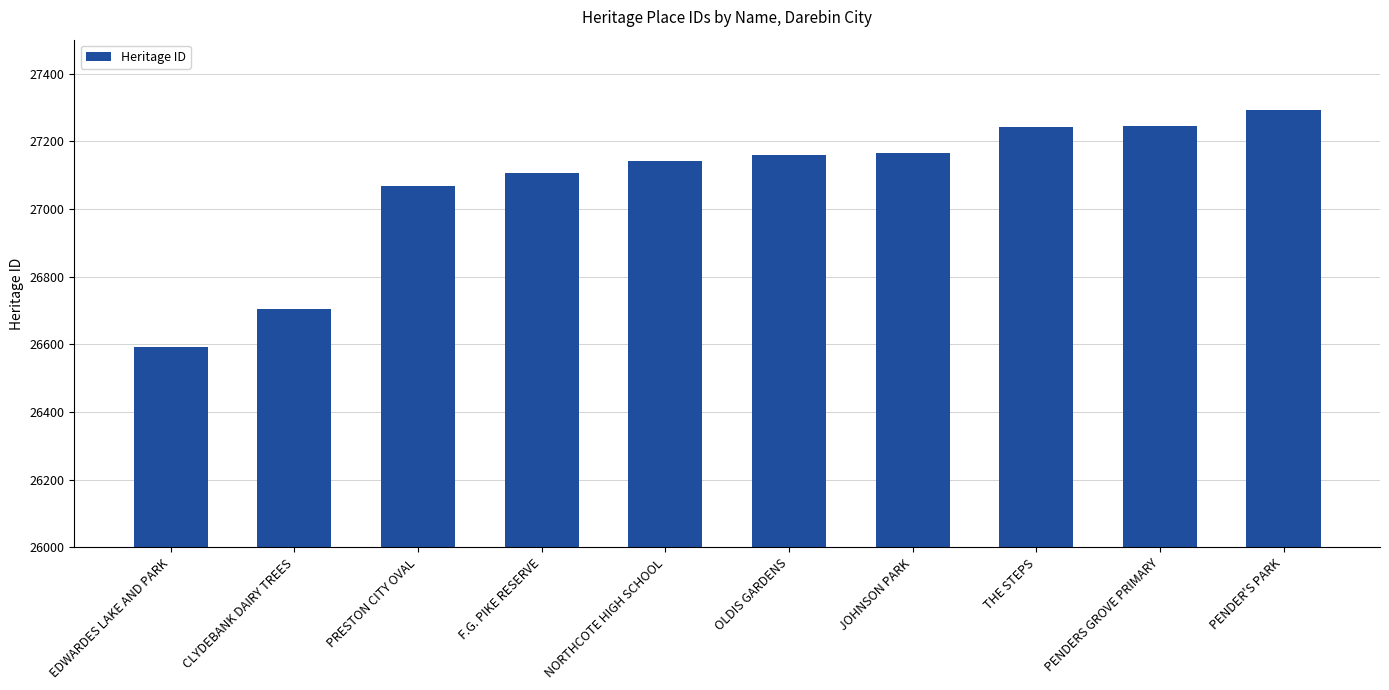

What is the sum of all values?

270714